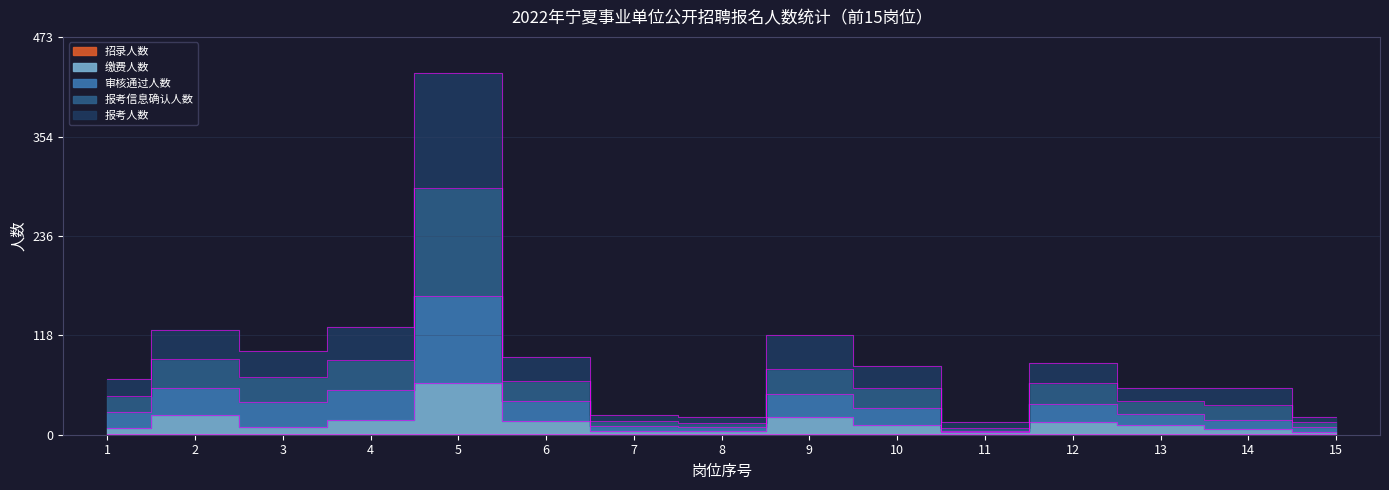

How many lines are shown in the chart?

4